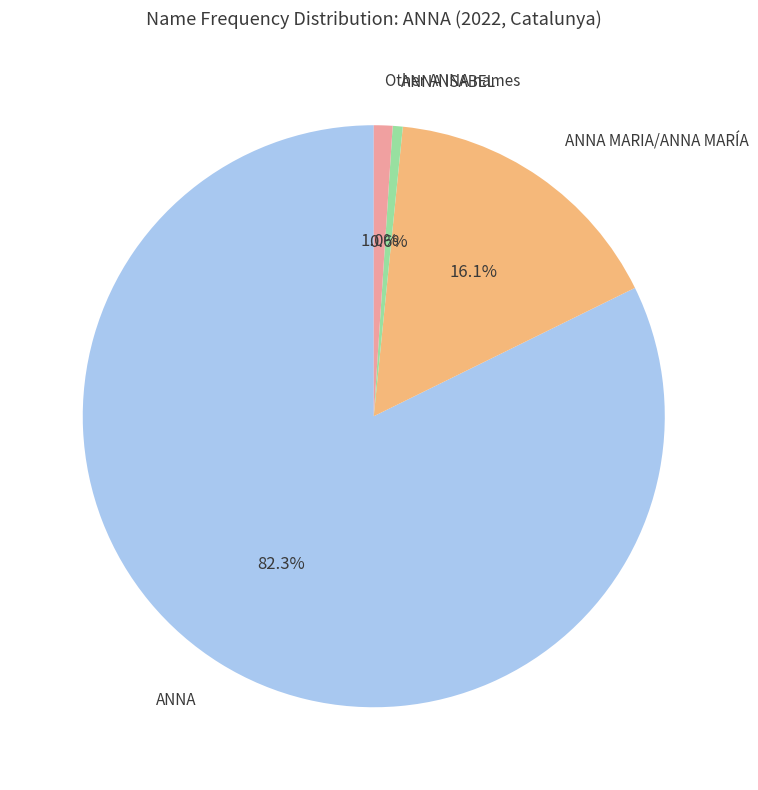

Is there any slice that represents more than half of the pie?

Yes